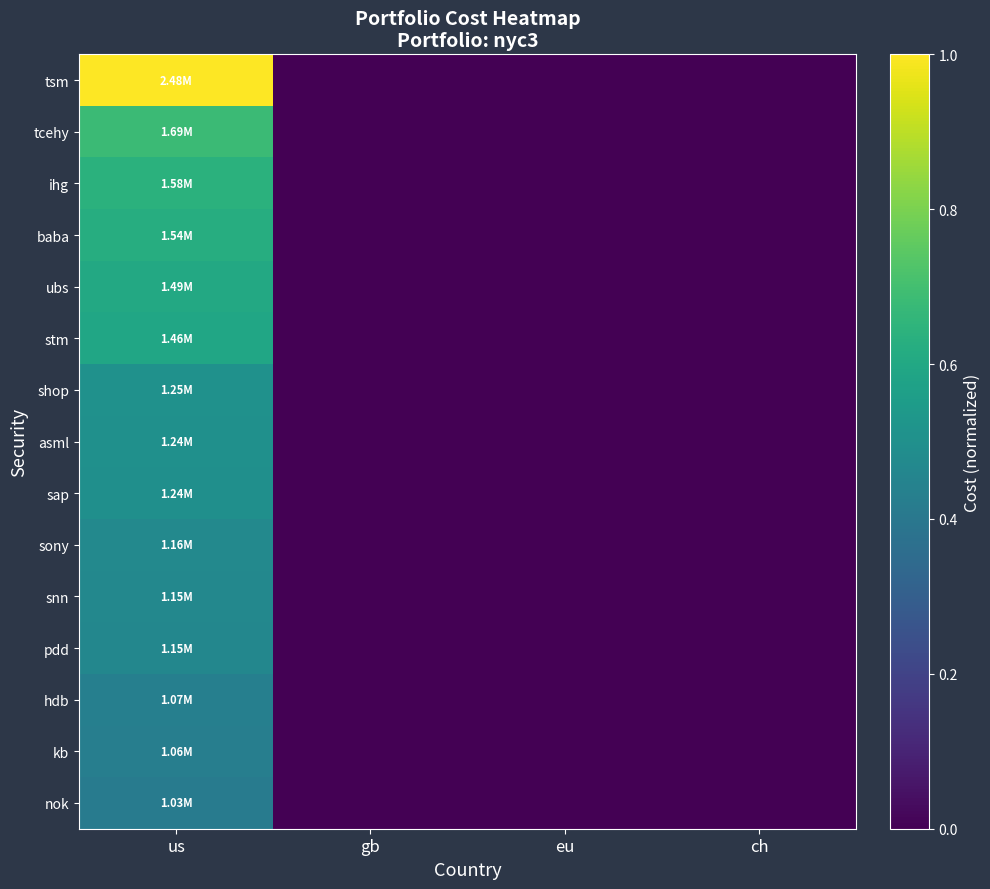

At how many categories does at least one series exceed 0?

1